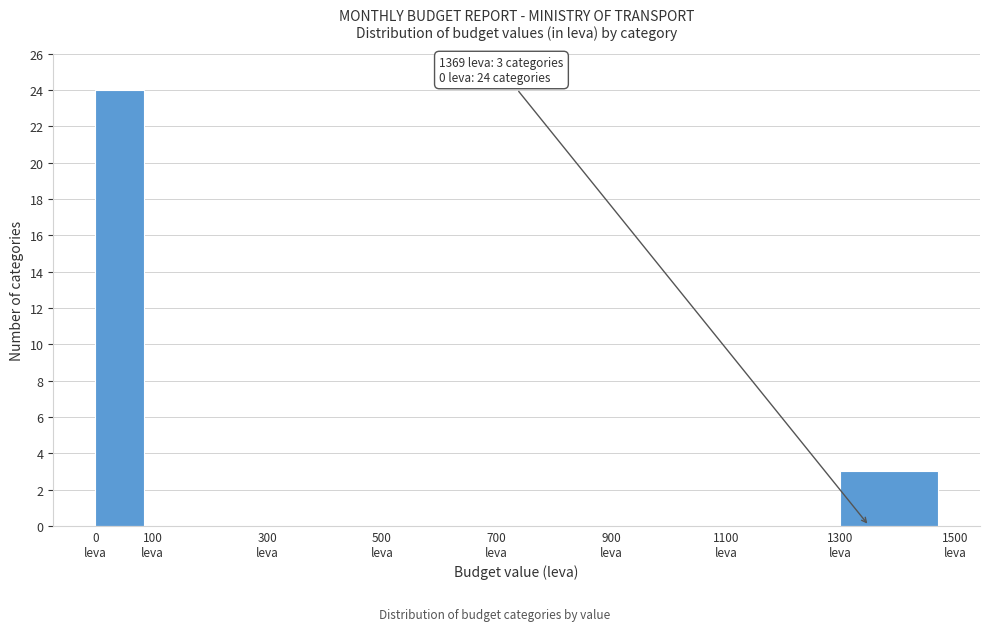

Over which range of the x-axis is the bar tallest?

0 to 100